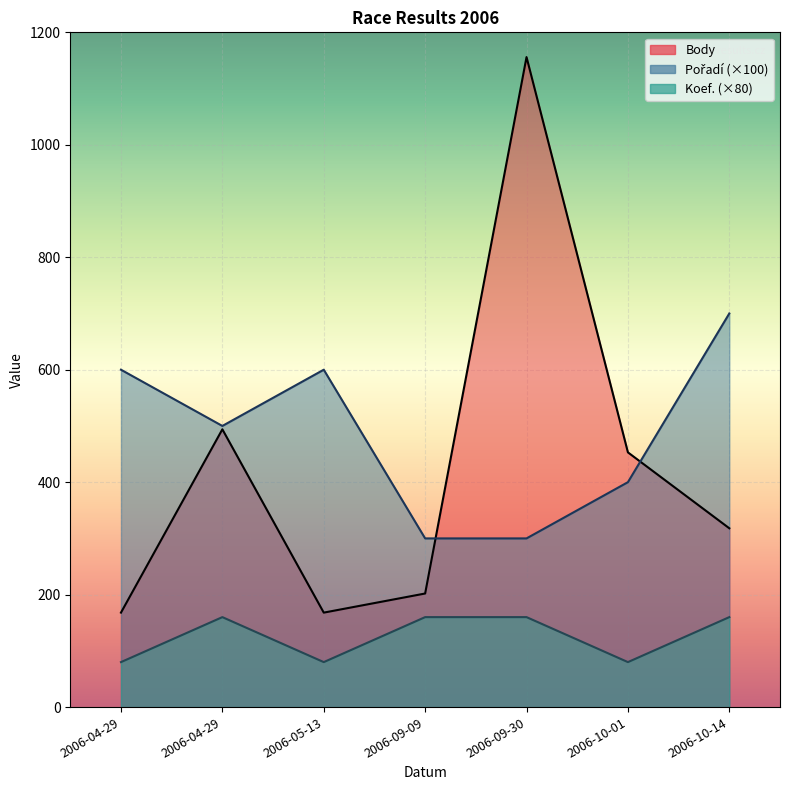

Rank the series at 2006-04-29 from highest to lowest value.

Pořadí, Body, Koef.